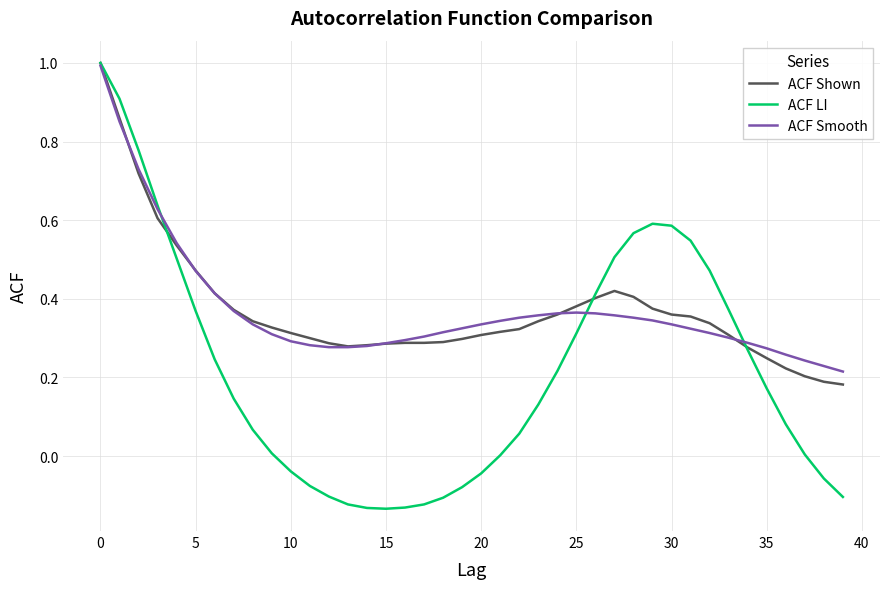

What is the maximum value shown in the chart?

1.0